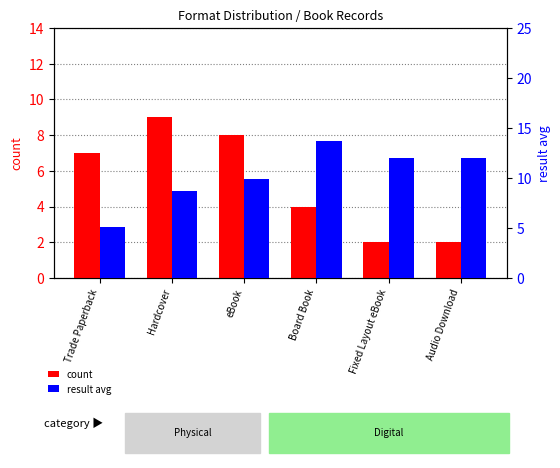

What is the spread (max minus min) of values at Board Book?

9.8